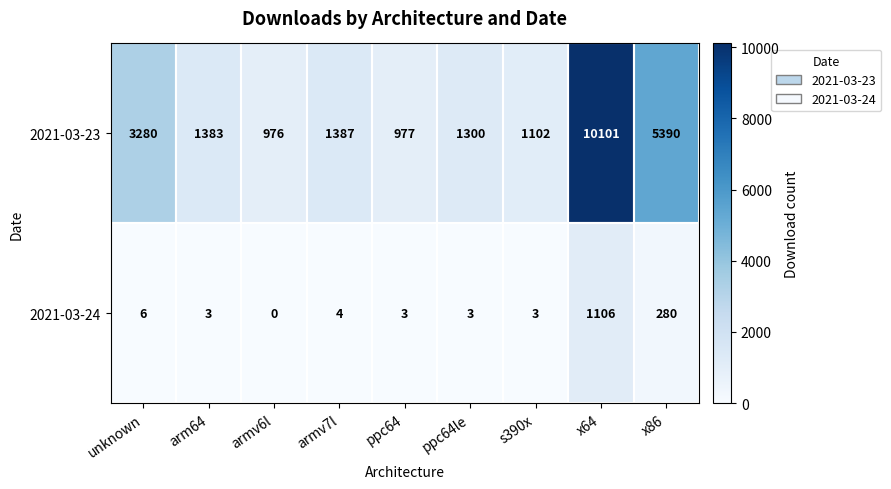

The 2021-03-24 series shows 3 at s390x. True or false?

True